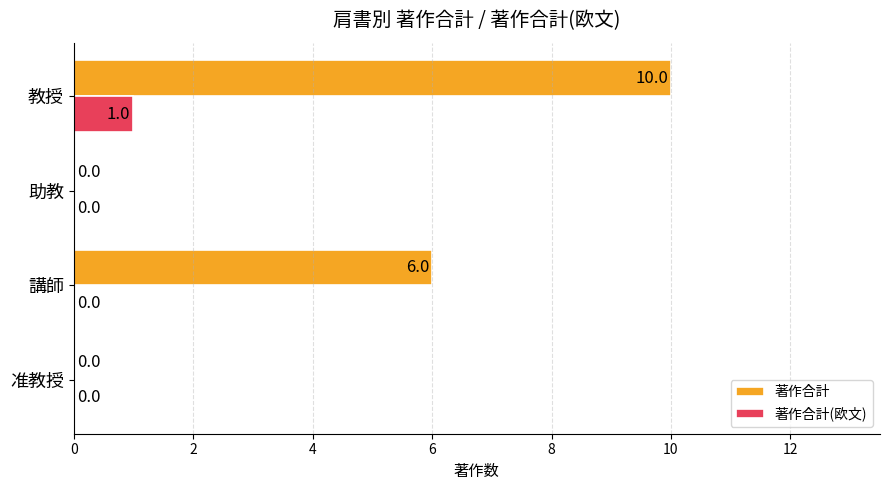

The value of 著作合計 at 准教授 is 0. True or false?

True